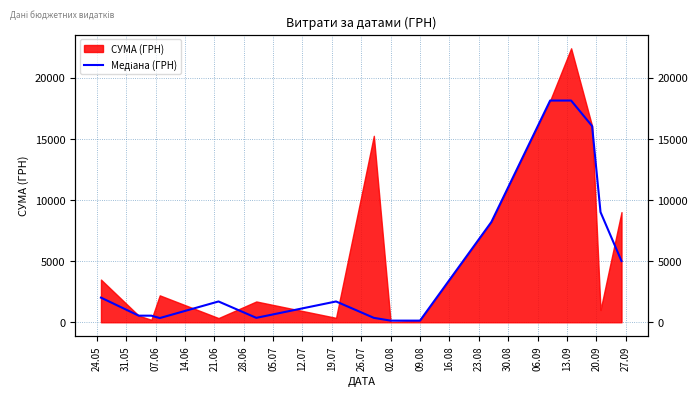

Approximately how many times larger is the value at 12.07 compared to 19.07?

2.7